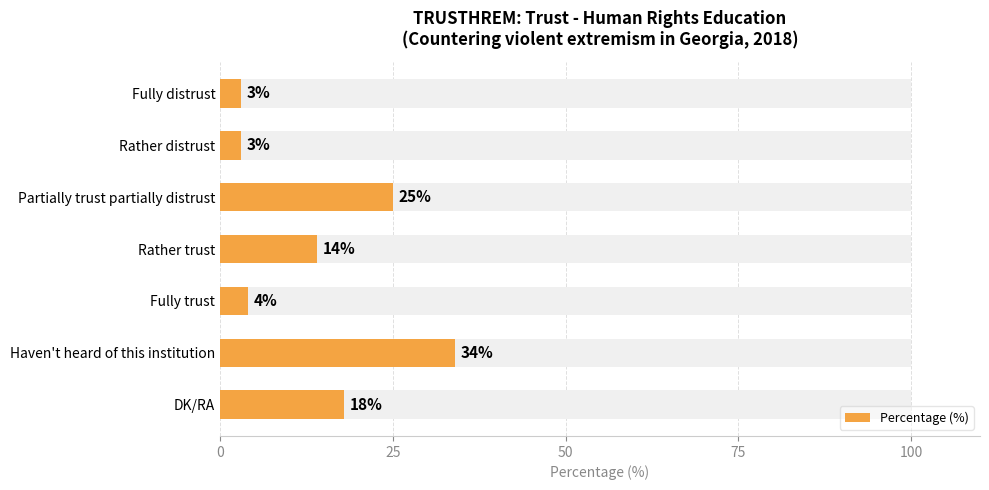

The chart shows a value of 5 at Rather distrust. True or false?

False